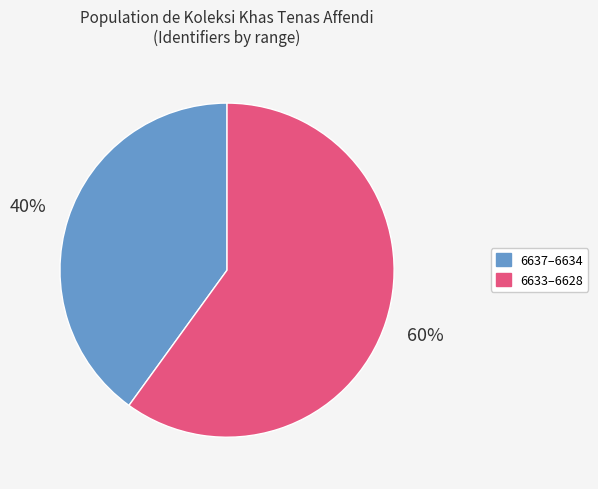

To the nearest percent, what is the difference between the largest and smallest slice percentages?

20%